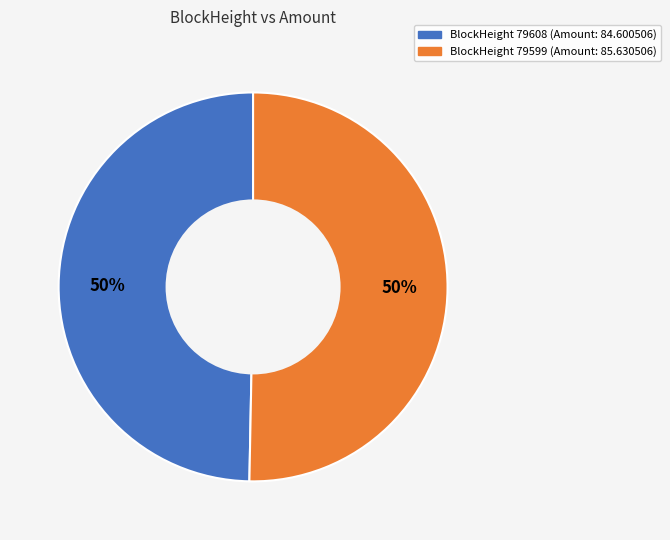

To the nearest percent, what is the average slice percentage?

50%